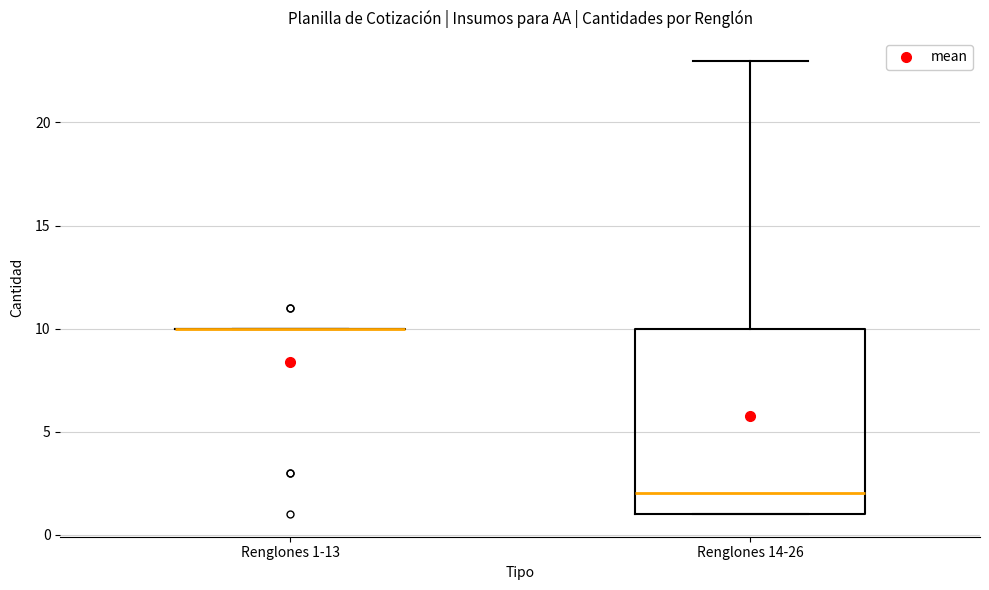

Which box is the tallest, from its lower edge to its upper edge?

Renglones 14-26